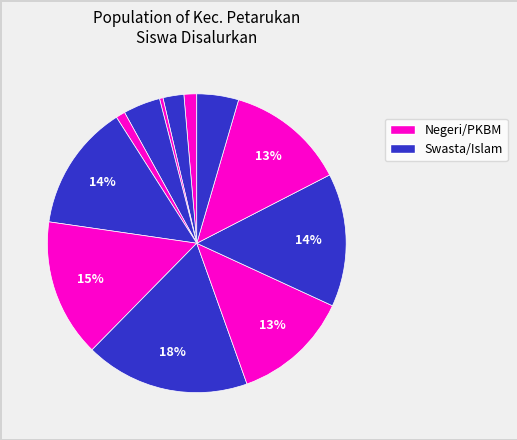

Is there any slice that represents more than half of the pie?

No